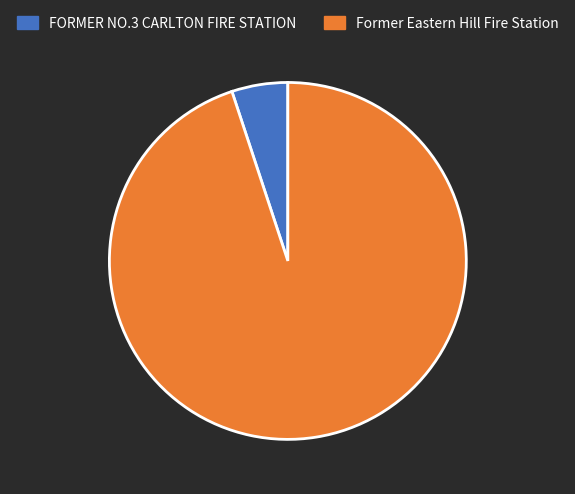

What is the majority slice?

Former Eastern Hill Fire Station